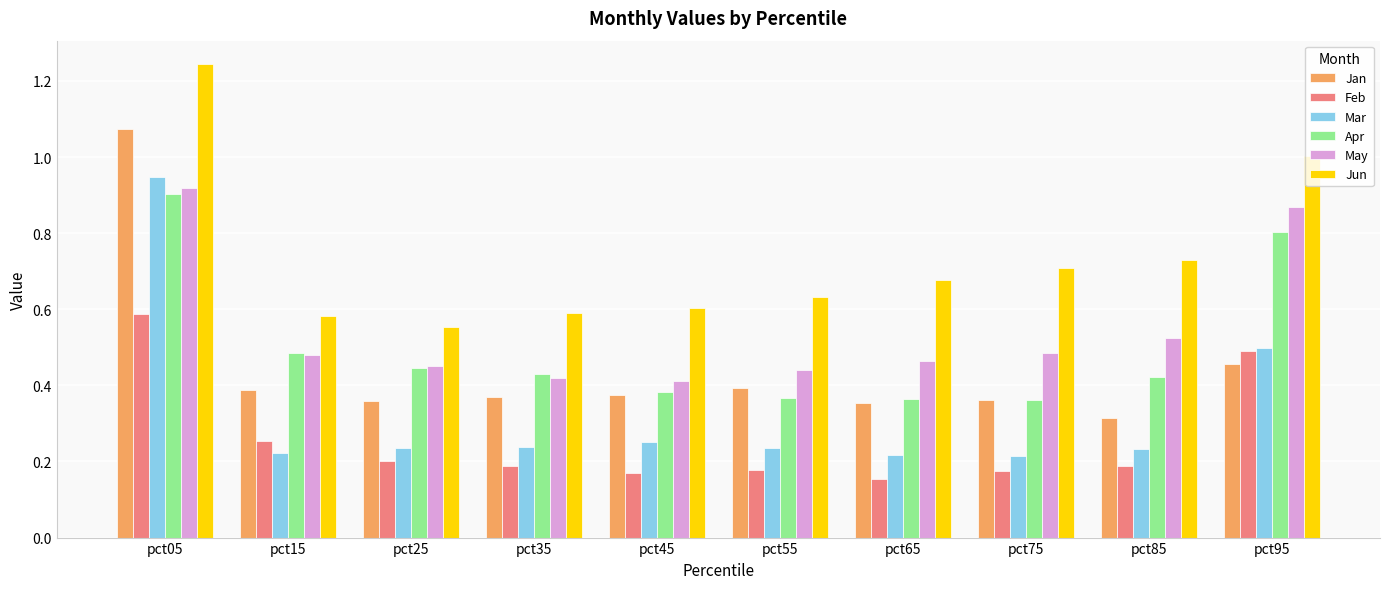

What is the sum of all Jan values?

4.4